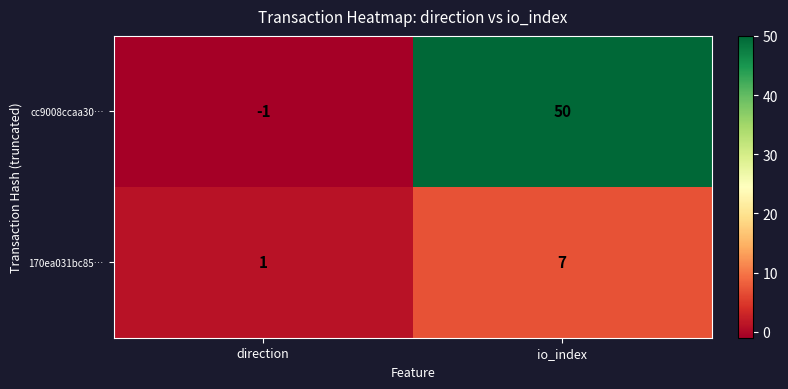

At how many categories does at least one series exceed 6?

1